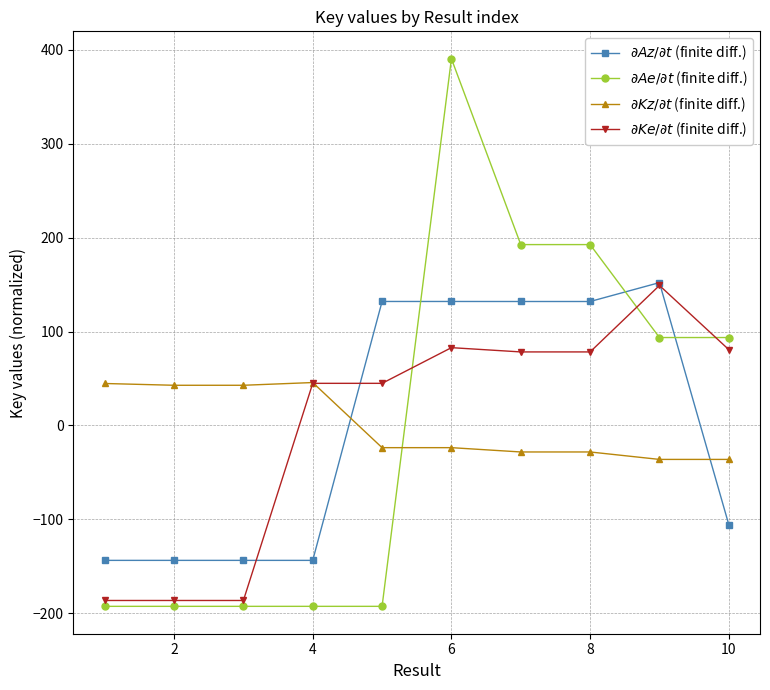

At how many categories does at least one series exceed 40?

10